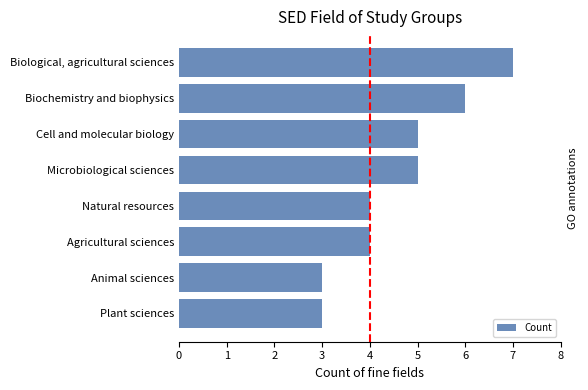

Approximately how many times larger is the value at Agricultural sciences compared to Microbiological sciences?

0.8